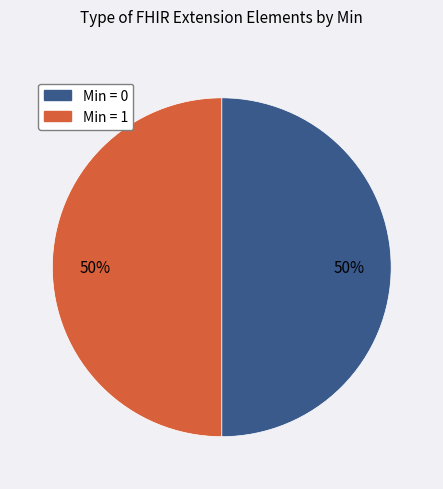

To the nearest percent, what is the average slice percentage?

50%